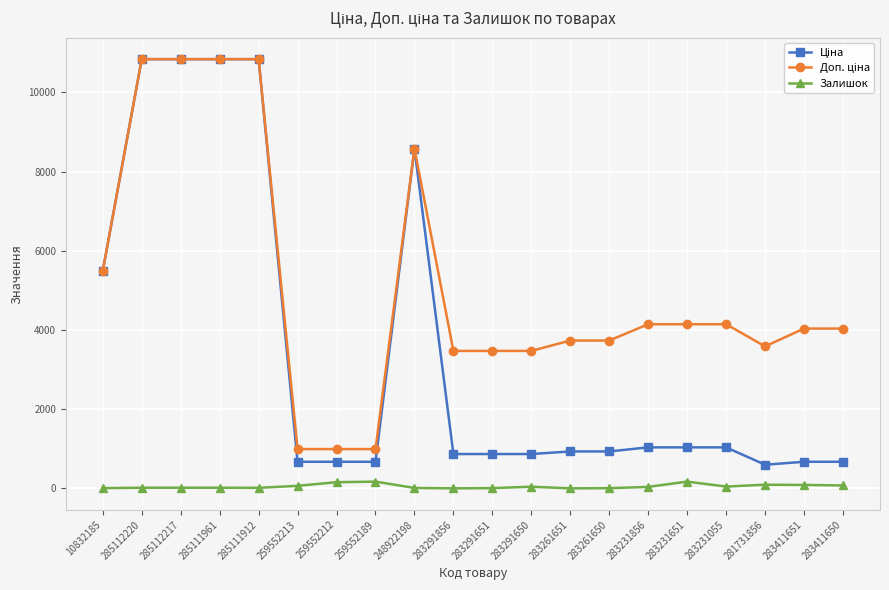

At how many categories does at least one series exceed 6000?

5